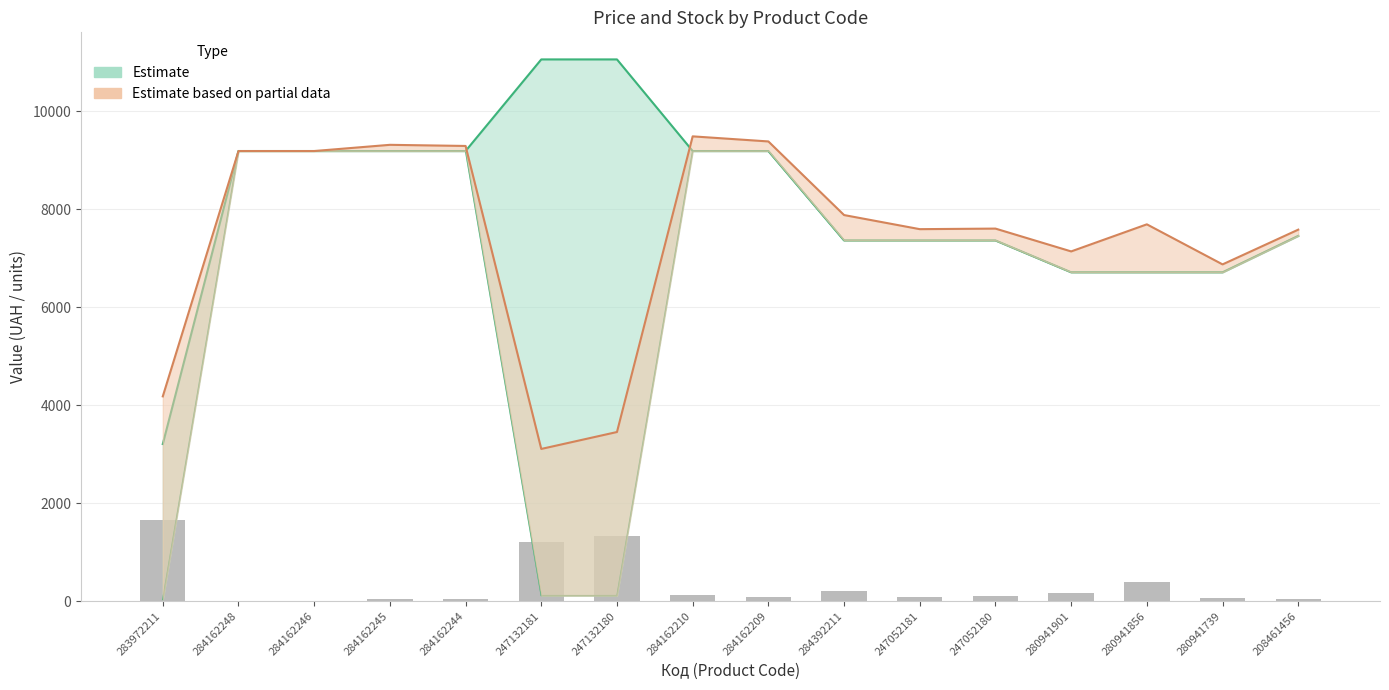

What is the label of the 6th bar from the left?

247132181